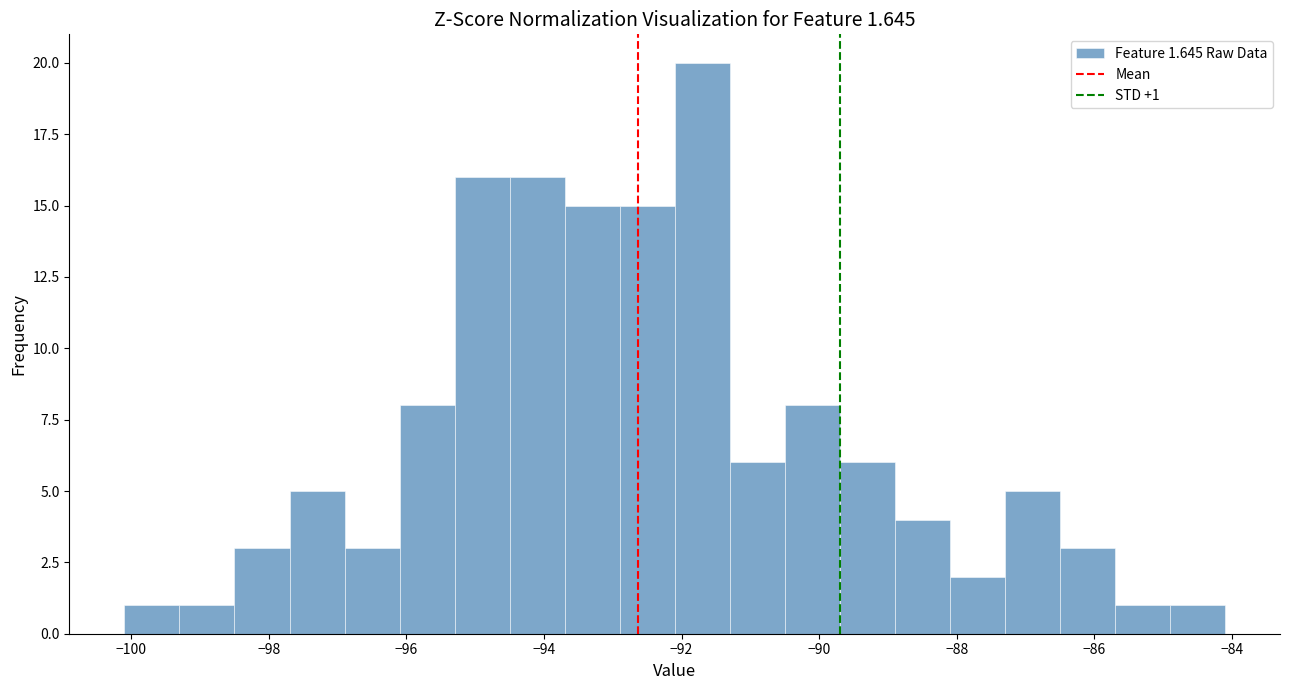

Which range on the x-axis has the tallest bar?

-92.1 to -91.3